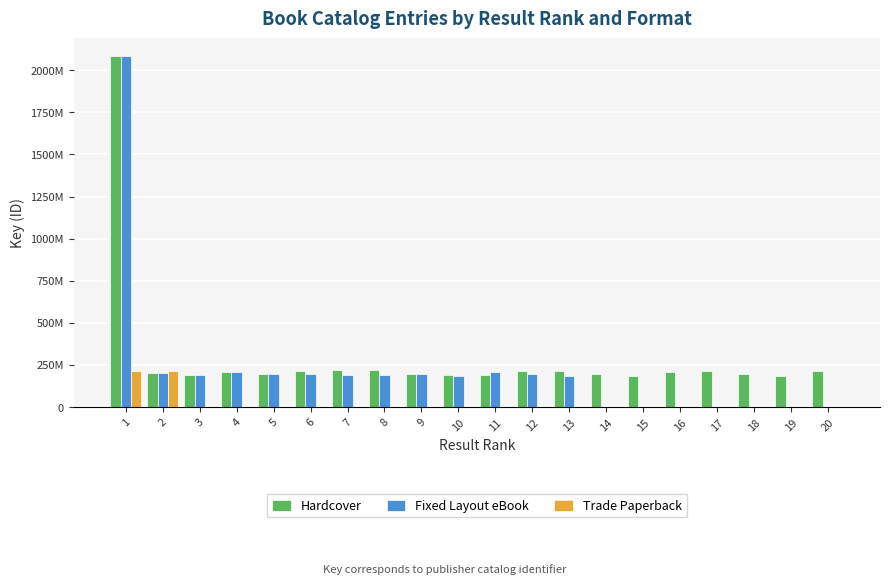

What are all the series names shown in the legend?

Hardcover, Fixed Layout eBook, Trade Paperback